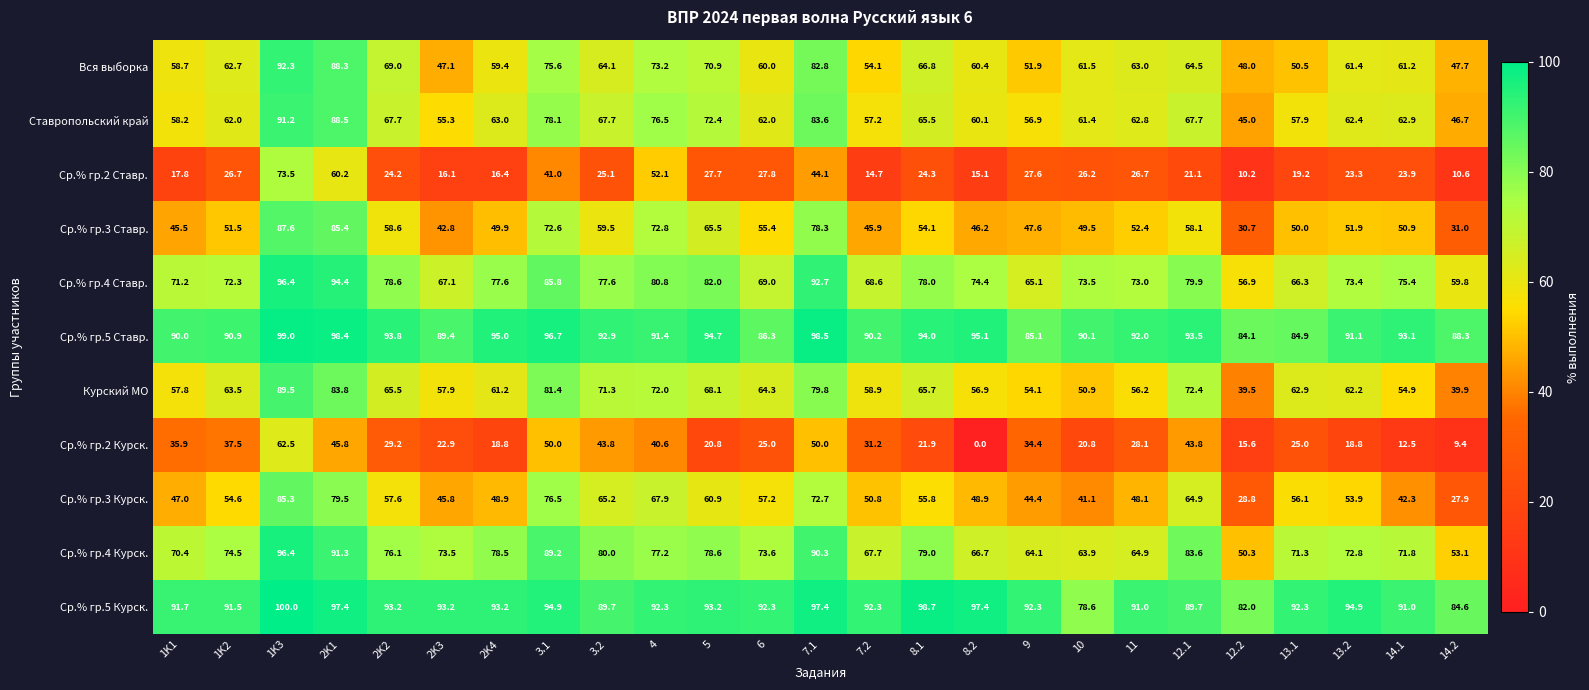

The value of Ср.% гр.3 Курск. at 9 is 44.4. True or false?

True